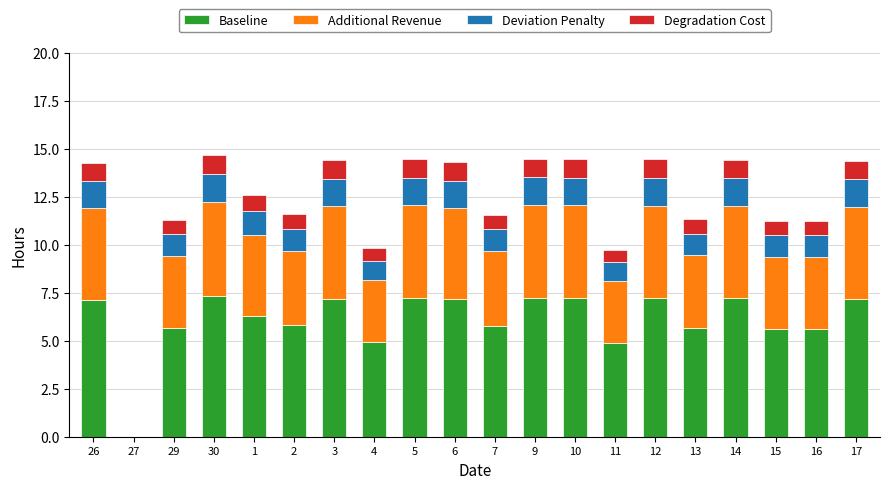

Is it true that Baseline equals 6.4 at 11?

False